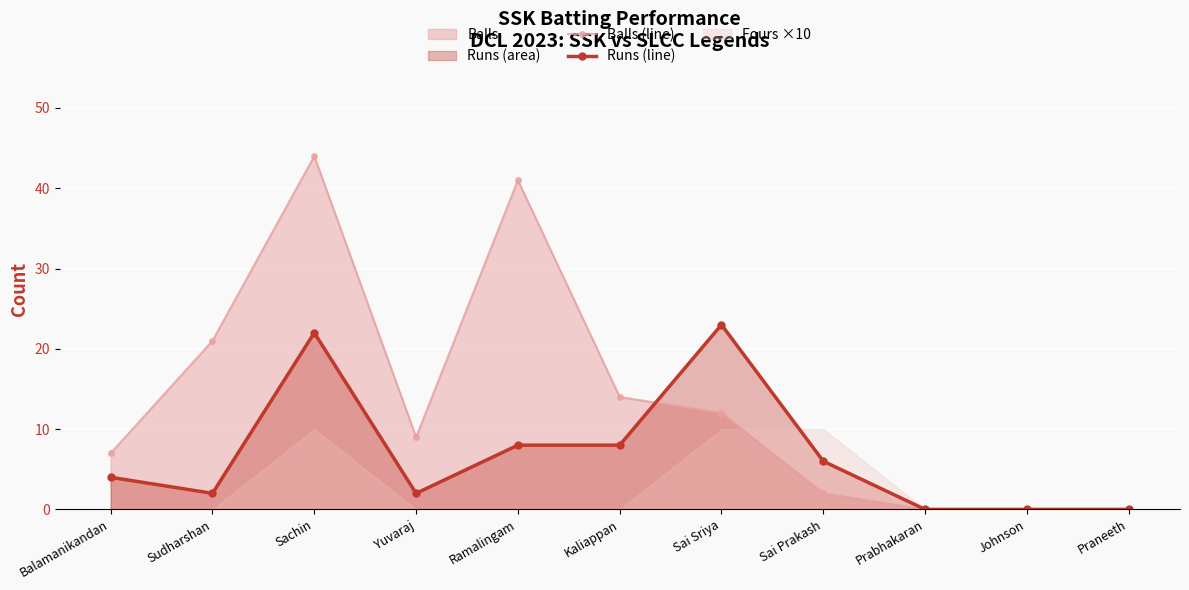

Is it true that Runs (line) equals 2 at Sudharshan?

True